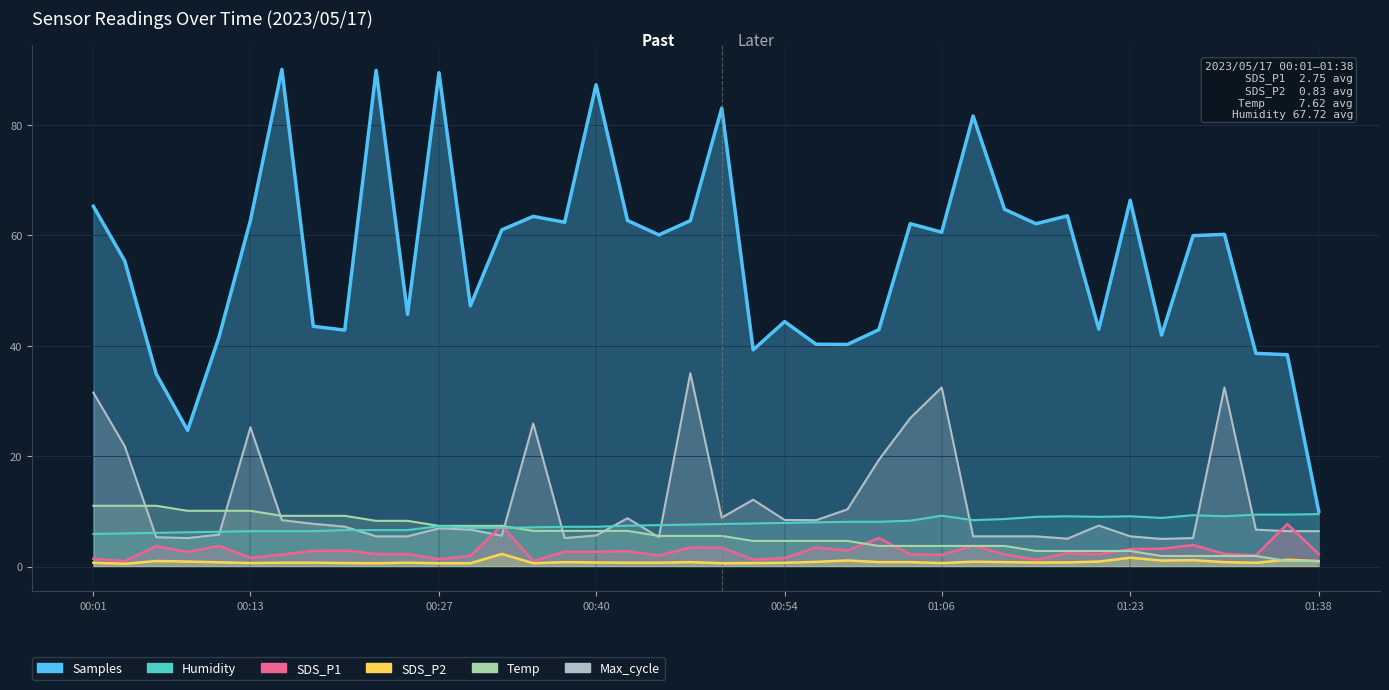

How many lines are shown in the chart?

6